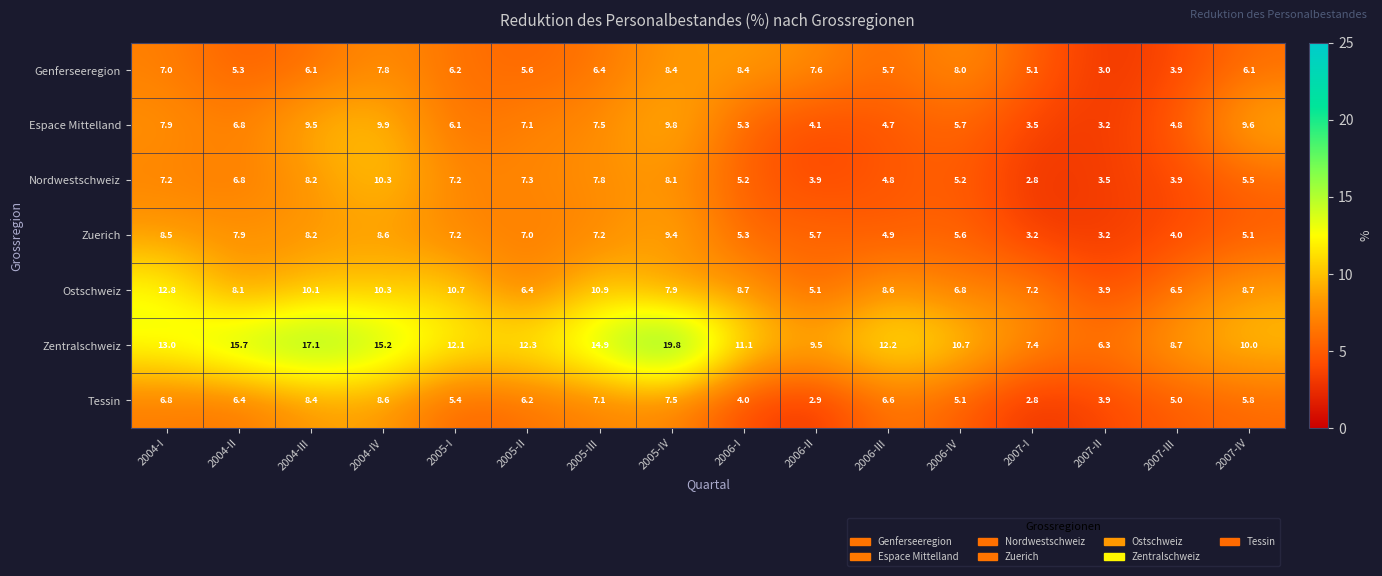

Is it true that Ostschweiz equals 12.2 at 2006-I?

False